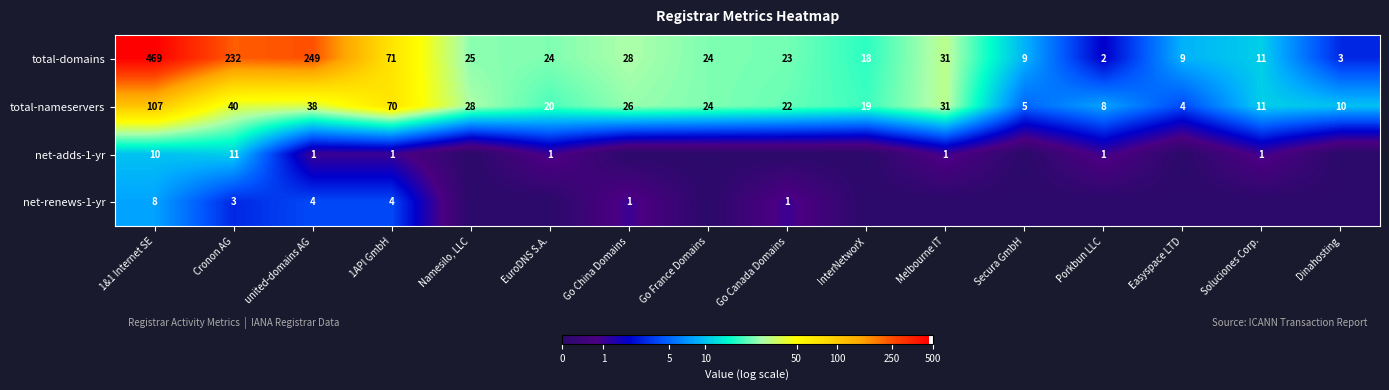

What is the approximate value of total-domains at Go Canada Domains, to the nearest 5?

25